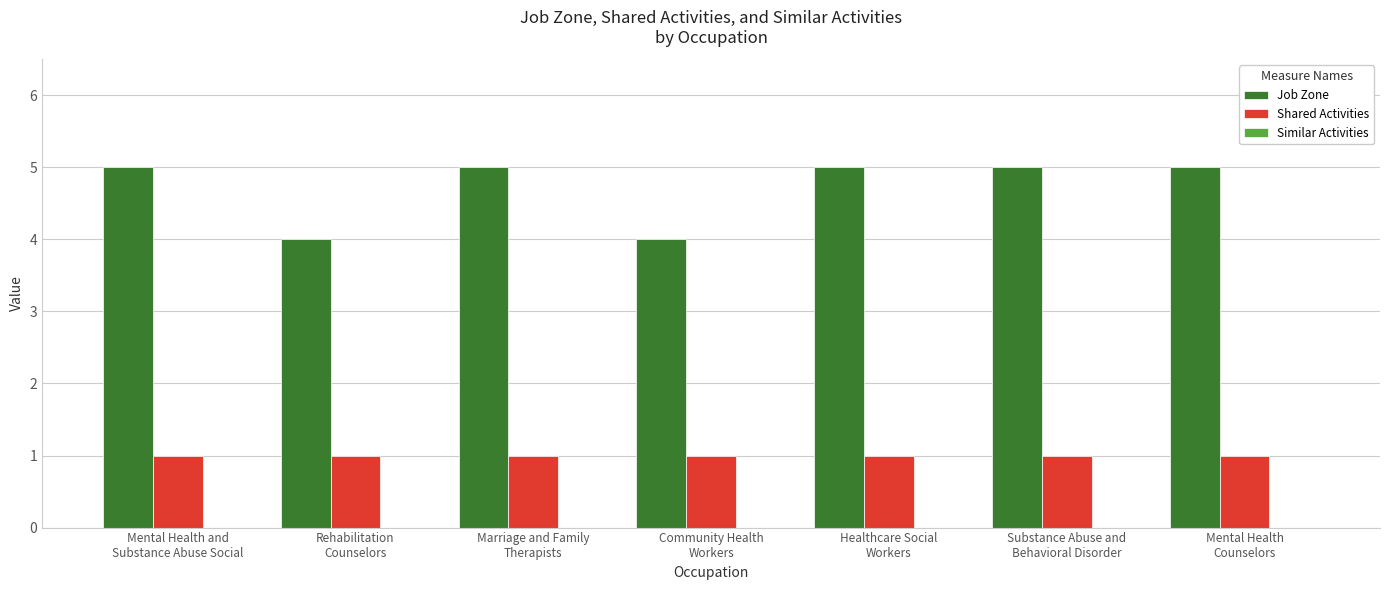

Which series has the widest spread of values?

Job Zone